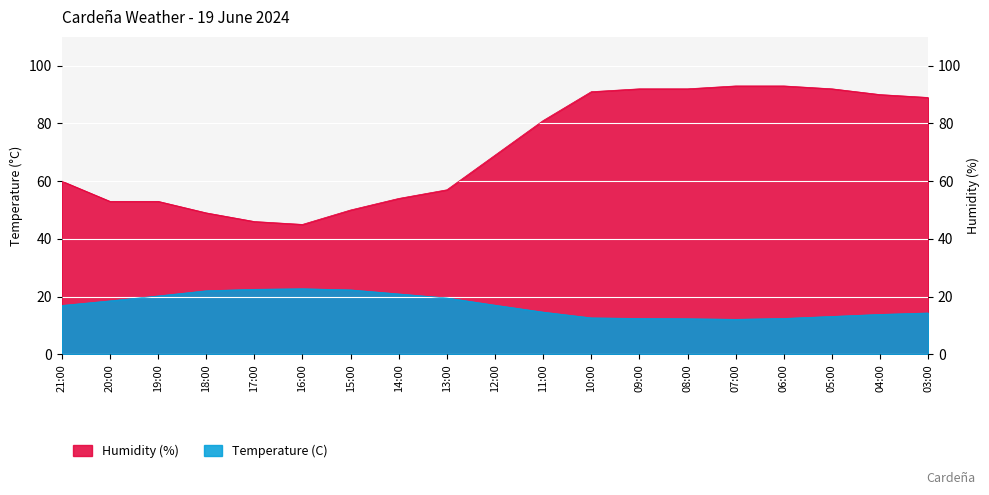

What is the label of the 18th point from the left?

04:00